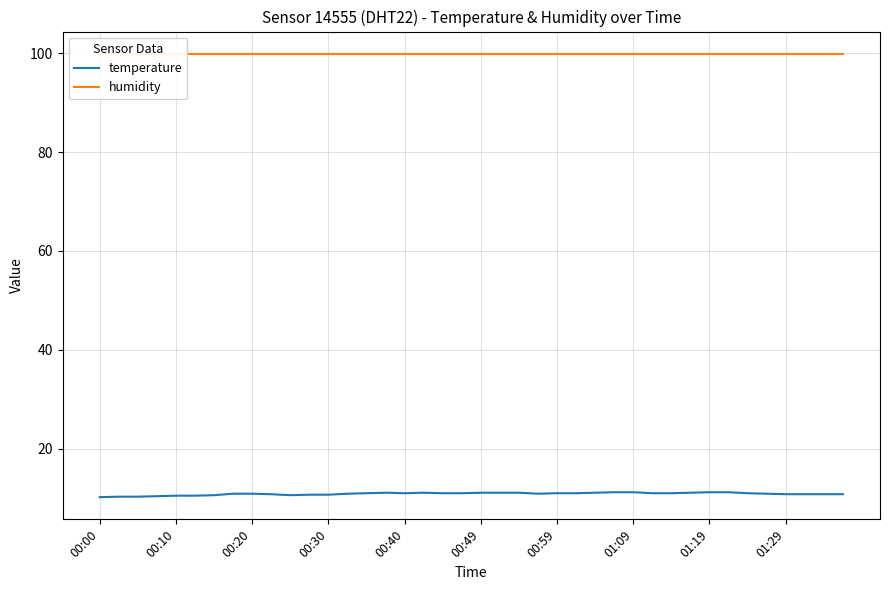

Reading left to right, list all the values displayed in this chart.

temperature: 10.2	10.3	10.3	10.4	10.5	10.5	10.6	10.9	10.9	10.8	10.6	10.7	10.7	10.9	11.0	11.1	11.0	11.1	11.0	11.0	11.1	11.1	11.1	10.9	11.0	11.0	11.1	11.2	11.2	11.0	11.0	11.1	11.2	11.2	11.0	10.9	10.8	10.8	10.8	10.8
humidity: 99.9	99.9	99.9	99.9	99.9	99.9	99.9	99.9	99.9	99.9	99.9	99.9	99.9	99.9	99.9	99.9	99.9	99.9	99.9	99.9	99.9	99.9	99.9	99.9	99.9	99.9	99.9	99.9	99.9	99.9	99.9	99.9	99.9	99.9	99.9	99.9	99.9	99.9	99.9	99.9